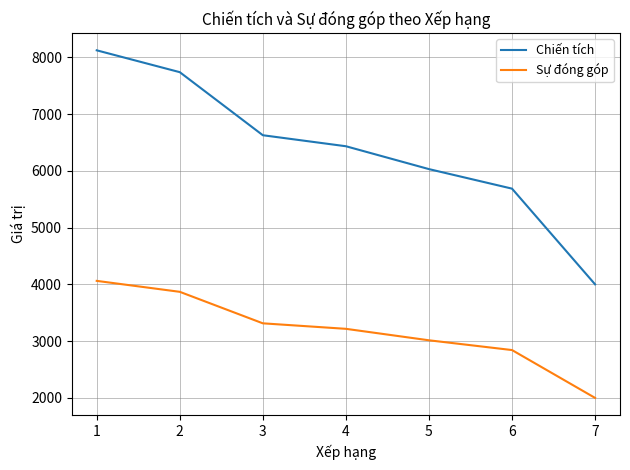

The value of Chiến tích at 7 is 4001. True or false?

True